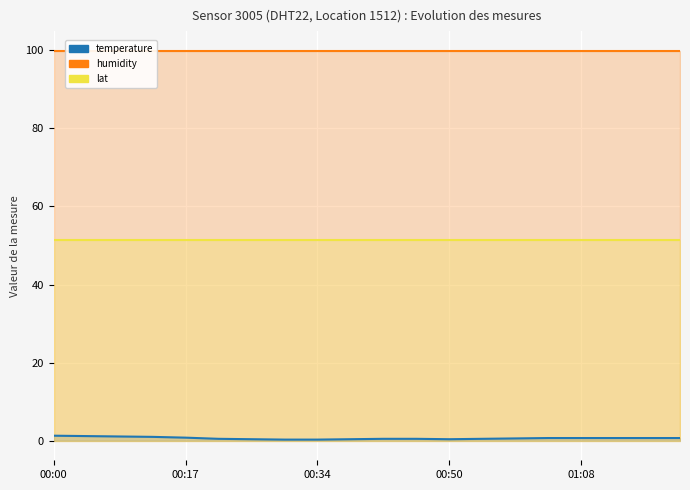

What is the spread (max minus min) of values at 18?

99.2